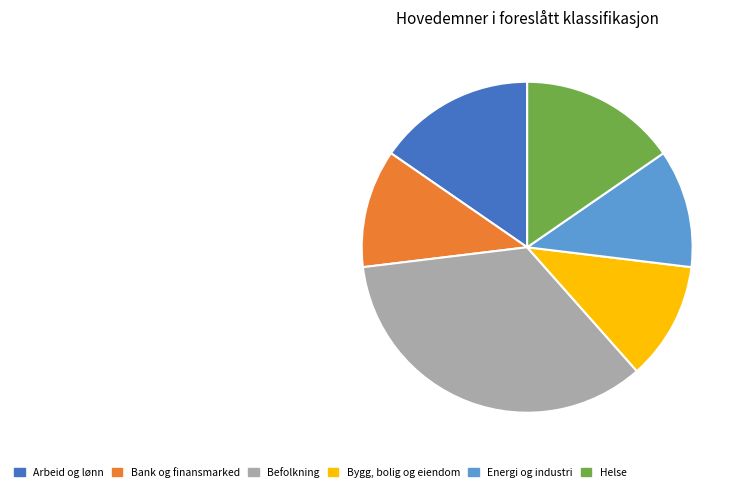

Do Energi og industri and Befolkning together represent more than half of the pie?

No